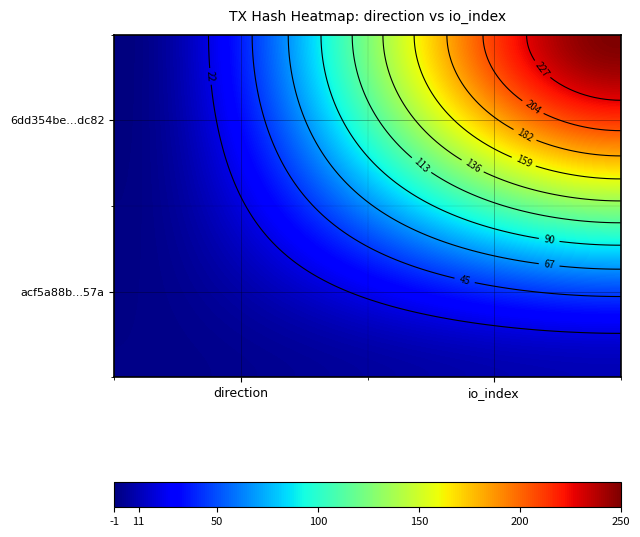

How many data points does each series have?

2